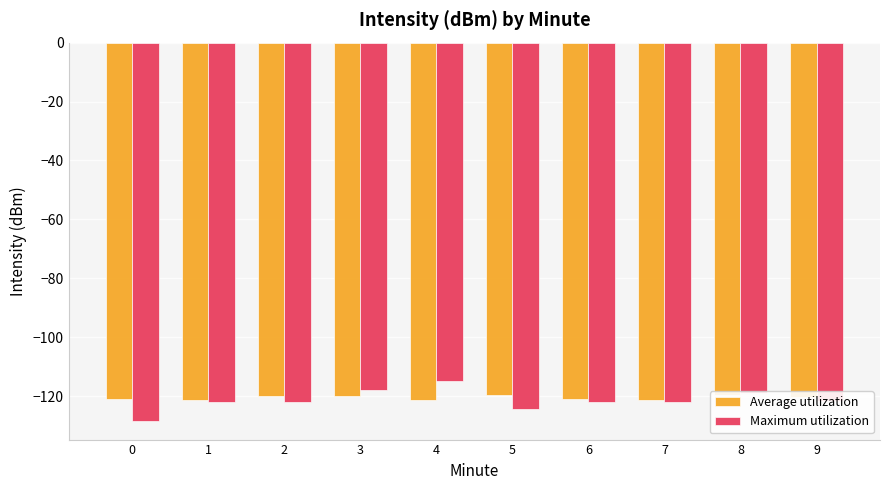

Is it true that Maximum utilization equals -119.0 at 8?

True